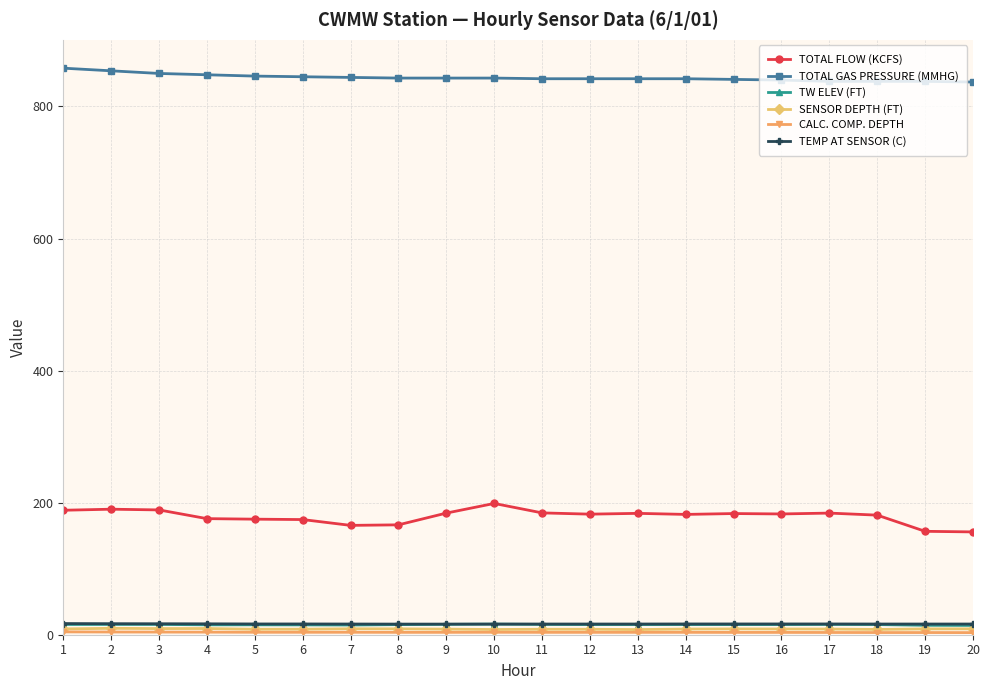

The value of TEMP AT SENSOR (C) at 13 is 16.2. True or false?

True